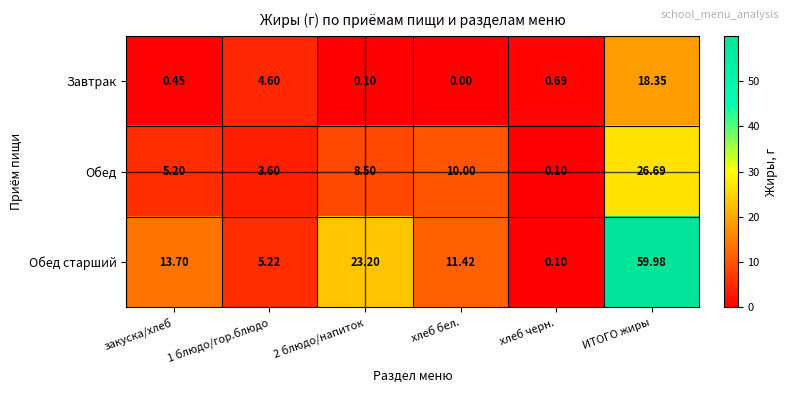

How many data points in Обед are less than 8?

3